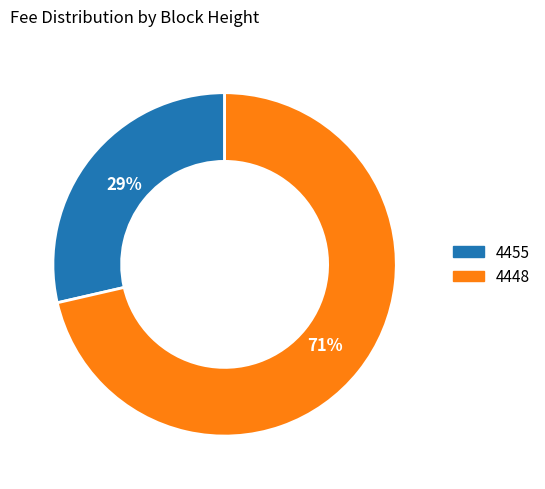

Rank the categories by value from highest to lowest.

4448, 4455